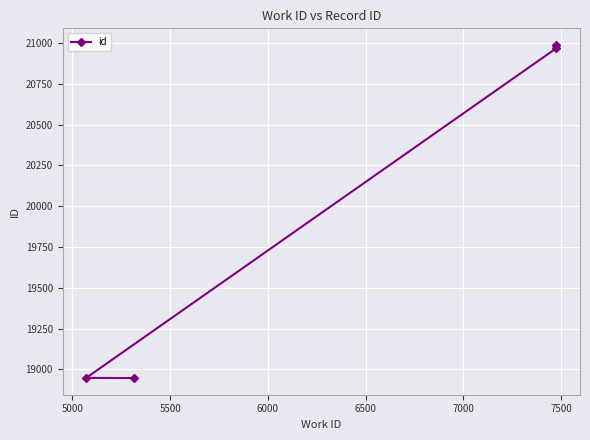

What is the average value?

19963